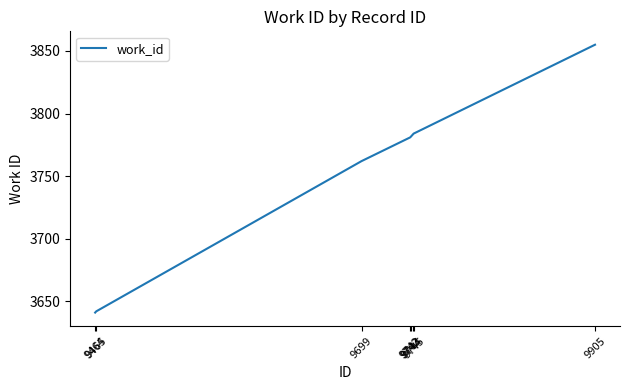

How many categories are shown in the chart?

8